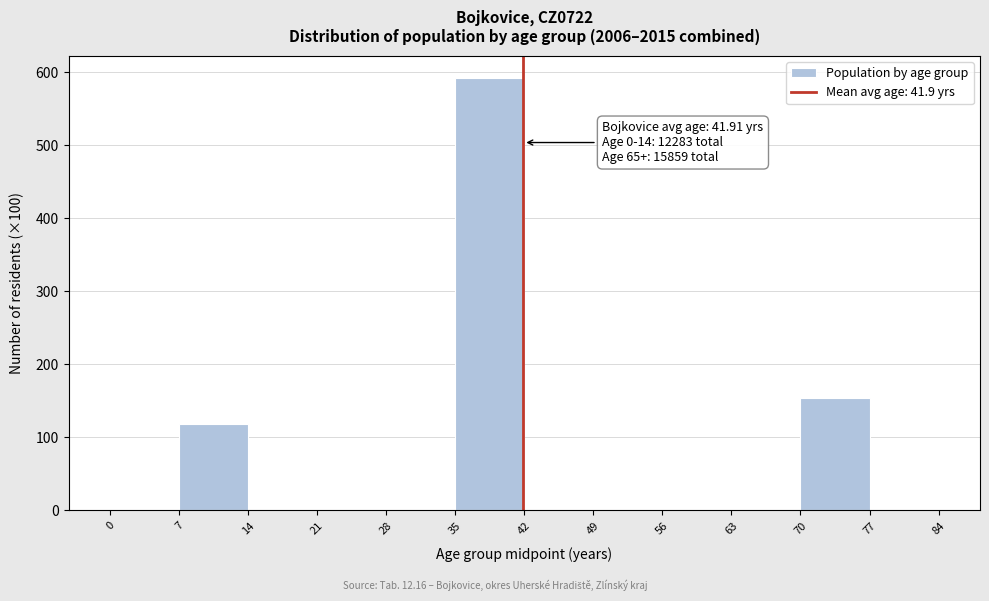

Which range on the x-axis has the tallest bar?

35 to 42